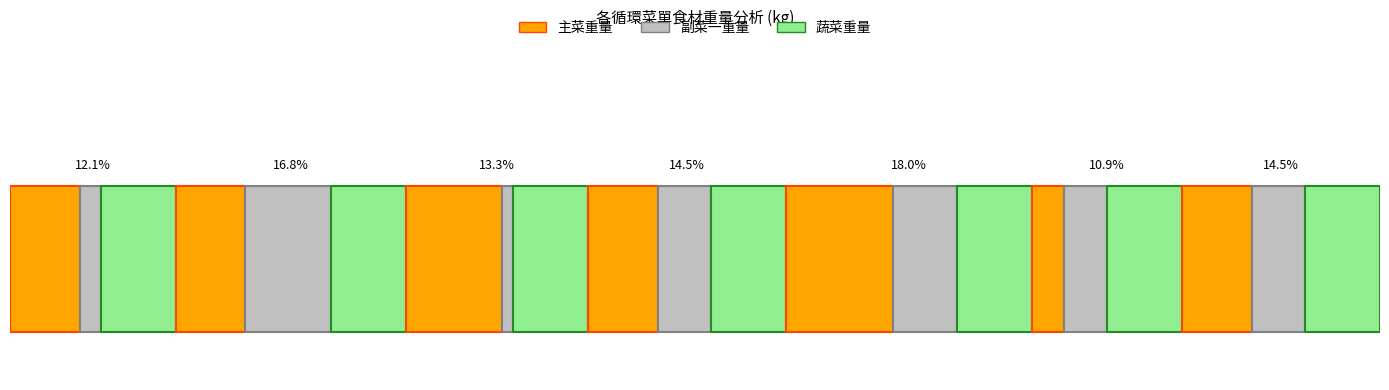

Reading left to right, list all the values displayed in this chart.

主菜重量(kg): A1=6.5	A2=6.5	A3=9.0	B1=6.5	B2=10.0	B3=3.0	B4=6.5
副菜一重量(kg): A1=2.0	A2=8.0	A3=1.0	B1=5.0	B2=6.0	B3=4.0	B4=5.0
蔬菜重量(kg): A1=7.0	A2=7.0	A3=7.0	B1=7.0	B2=7.0	B3=7.0	B4=7.0